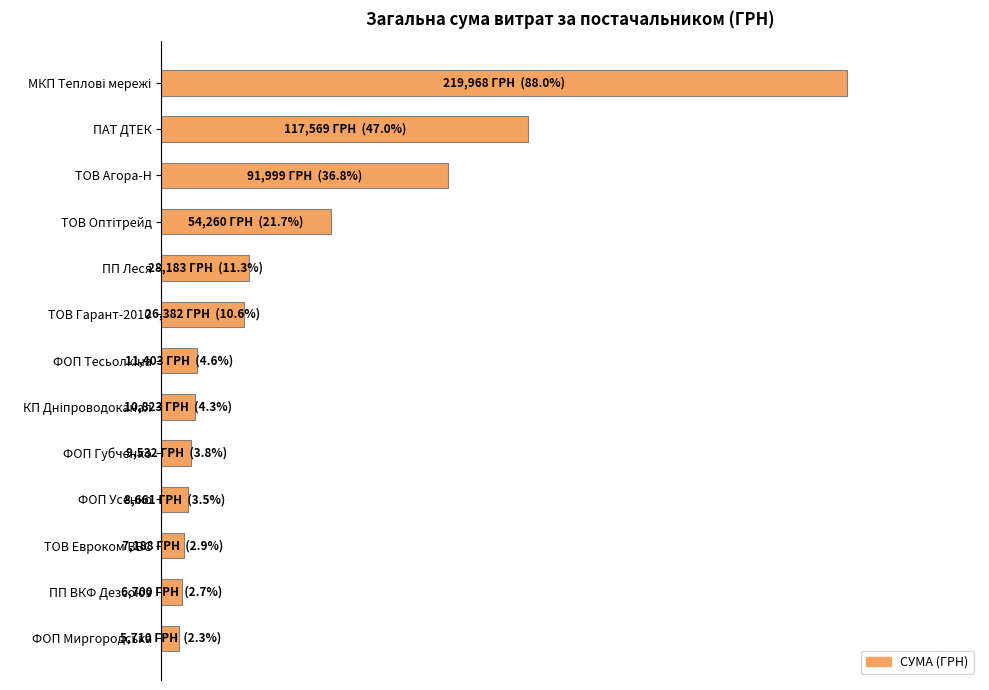

What is the greatest value displayed?

219967.8